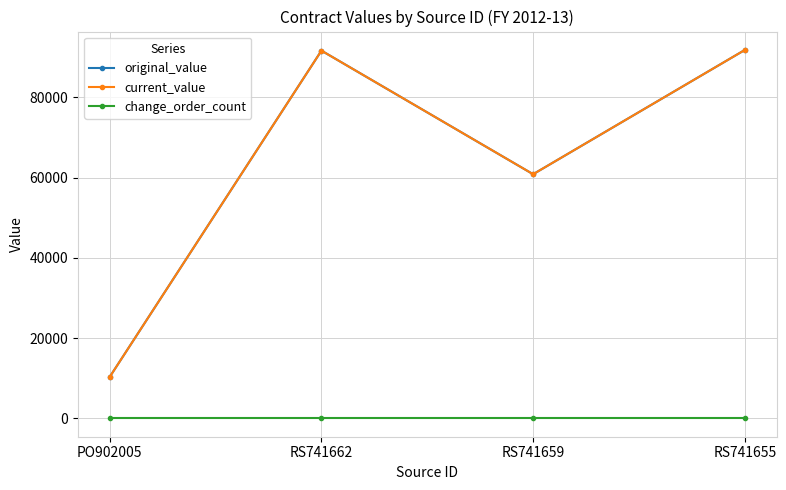

What position from the left is PO902005?

1